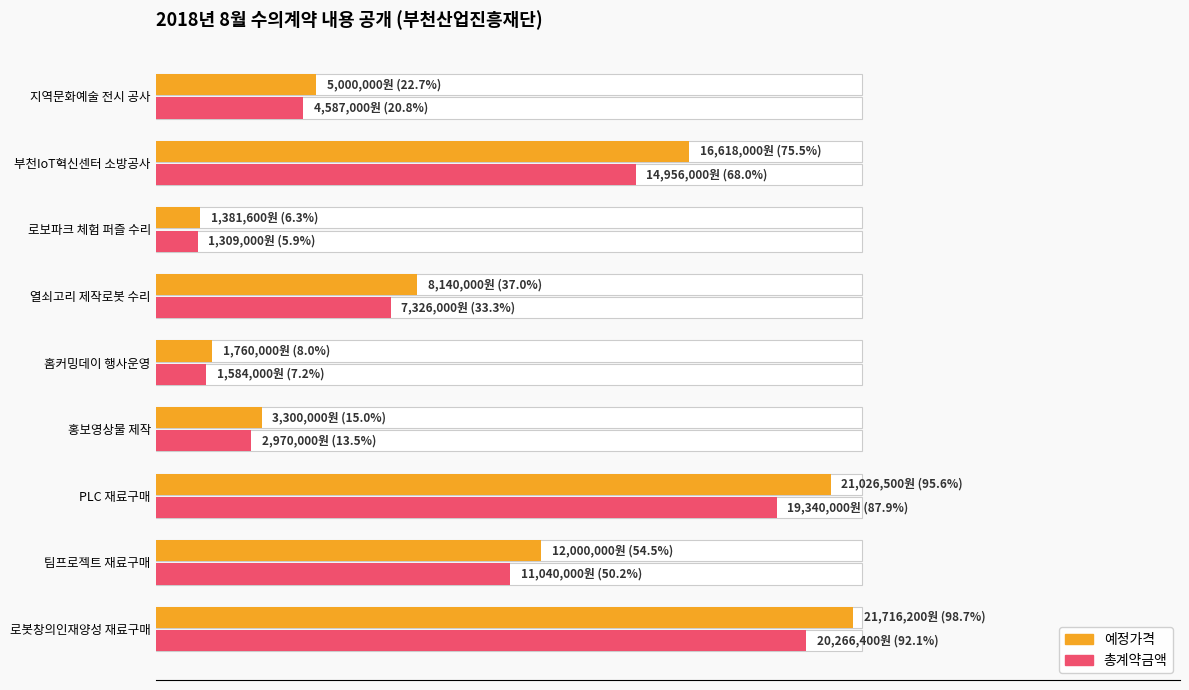

At which category does the chart reach its minimum across all series?

로보파크 체험 퍼즐 수리